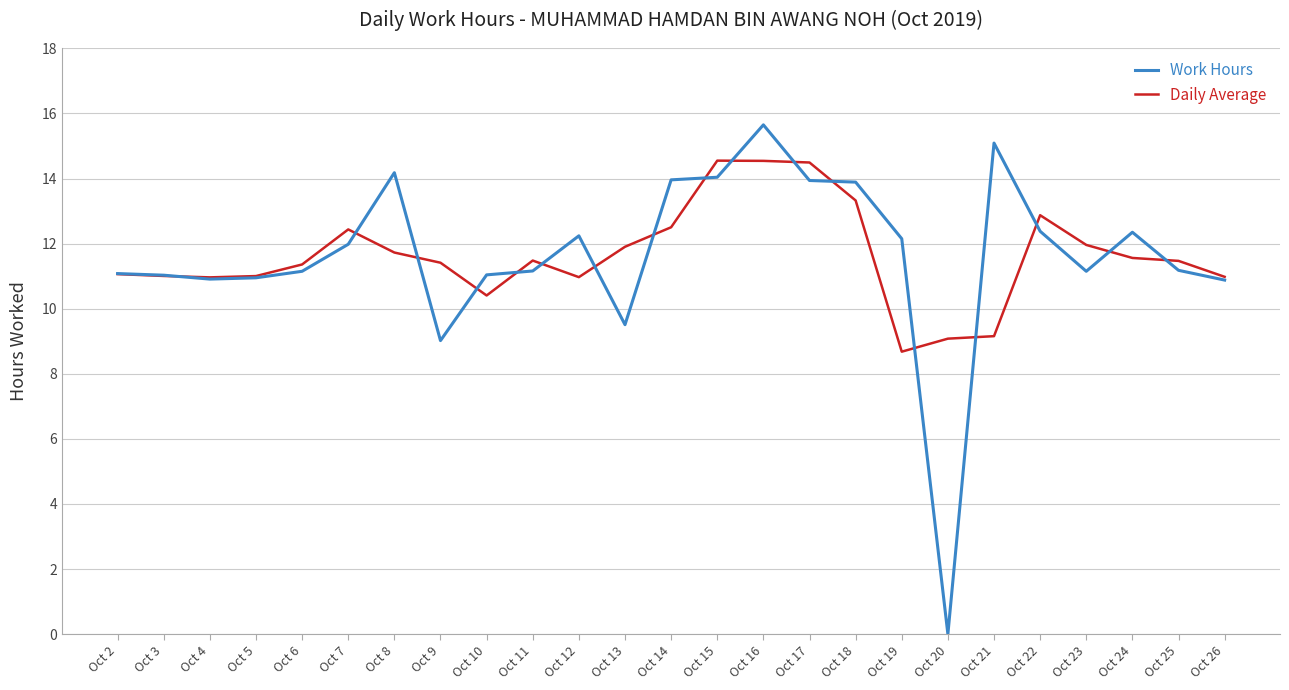

What is the approximate value of Work Hours at Oct 23?

11.2